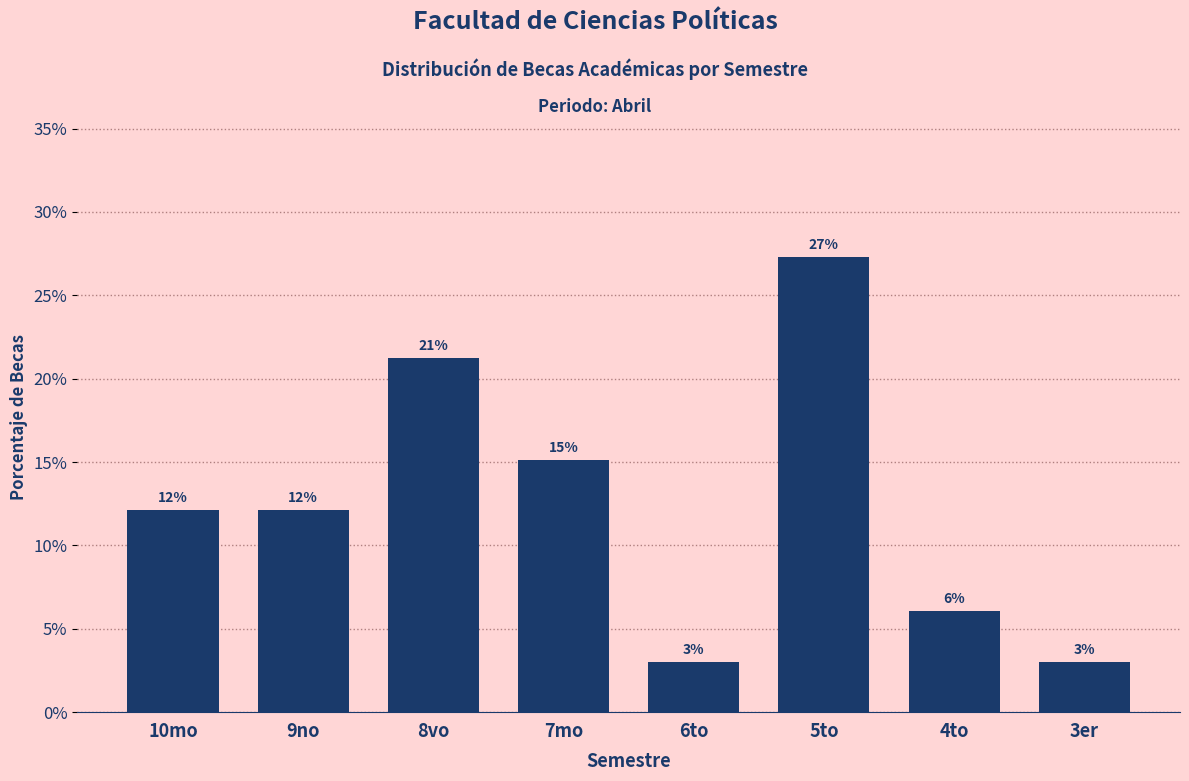

Does the chart contain any negative values?

No